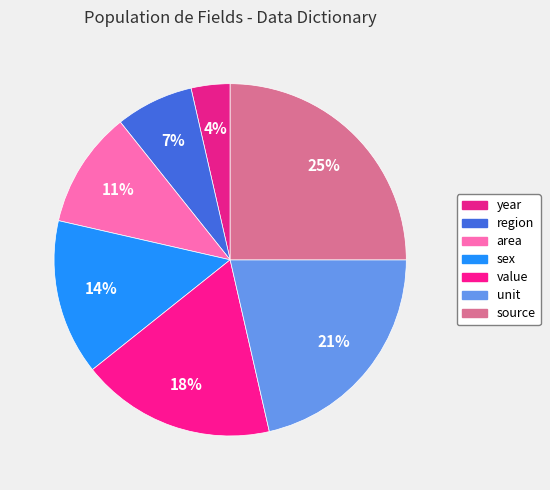

Count the number of slices in the pie.

7